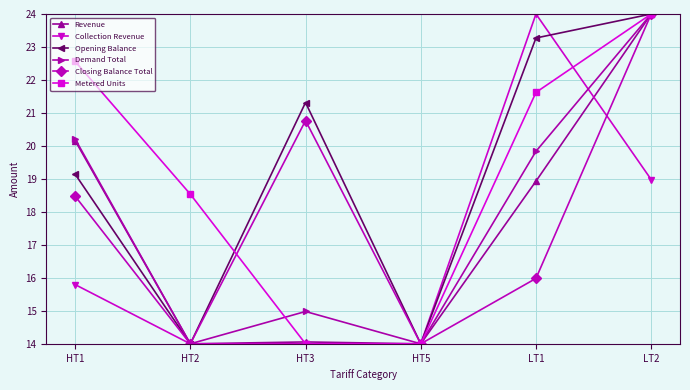

How many data points in Demand Total are above 19?

3